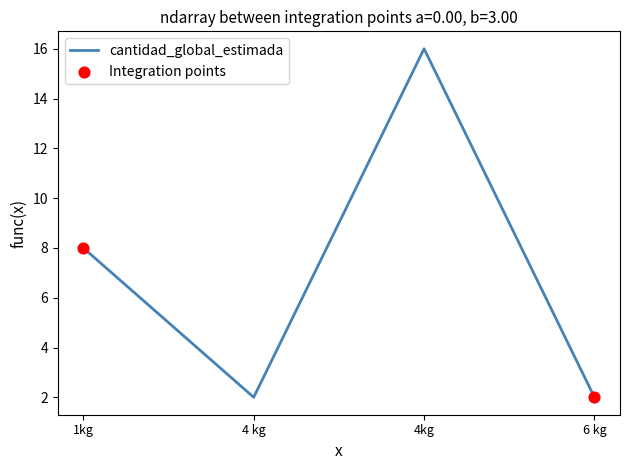

Approximately how many times larger is the value at 6 kg compared to 4 kg?

1.0